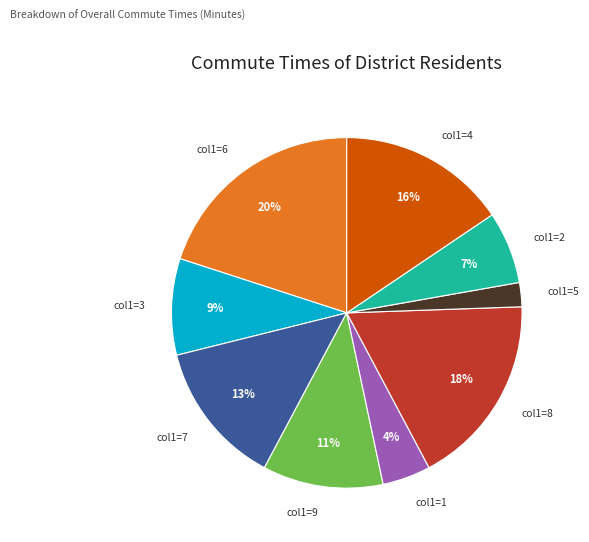

What is the smallest slice in the pie chart?

col1=5